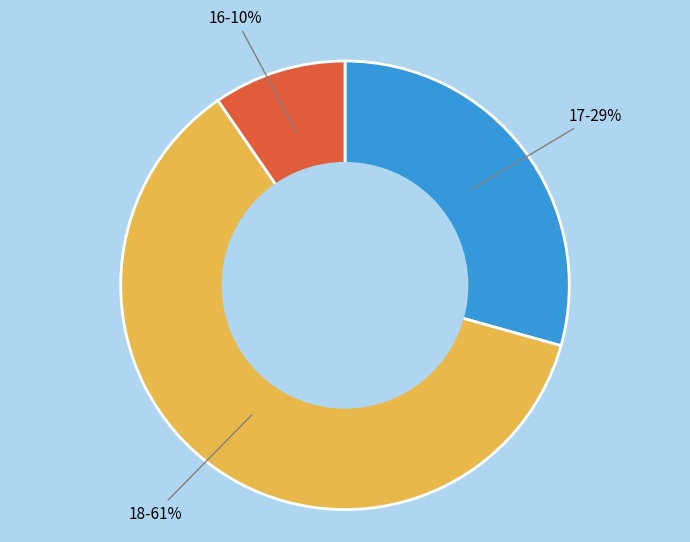

To the nearest percent, what is the difference between the largest and smallest slice percentages?

51%